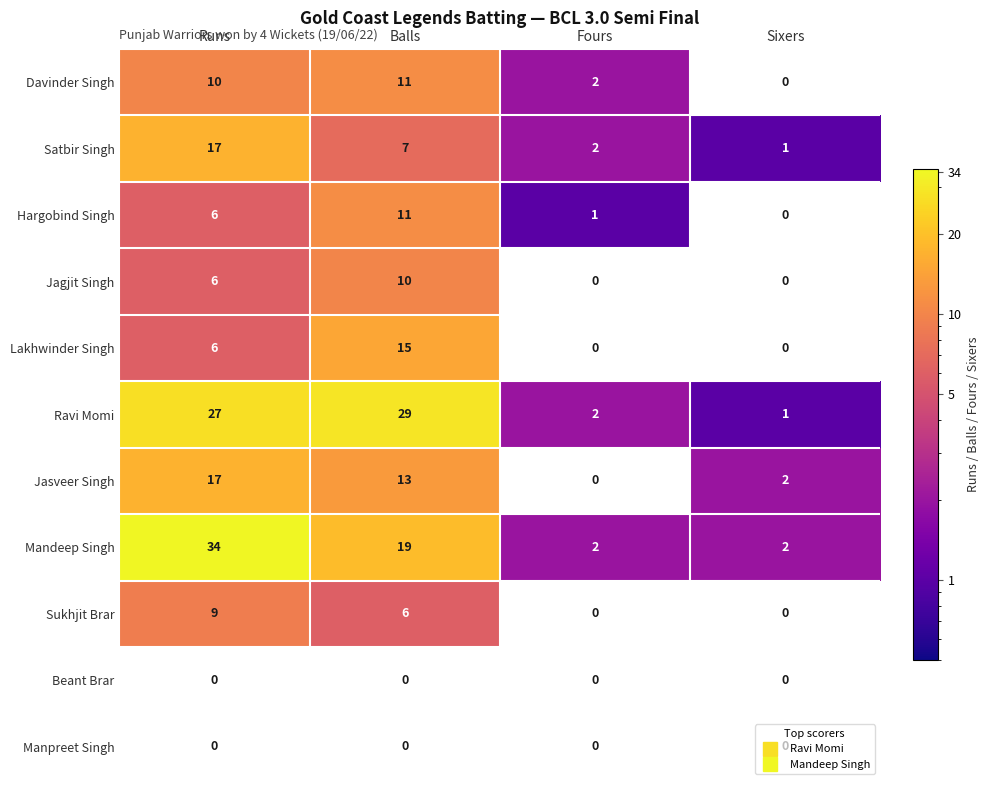

Rank the categories by Davinder Singh value from highest to lowest.

Balls, Runs, Fours, Sixers